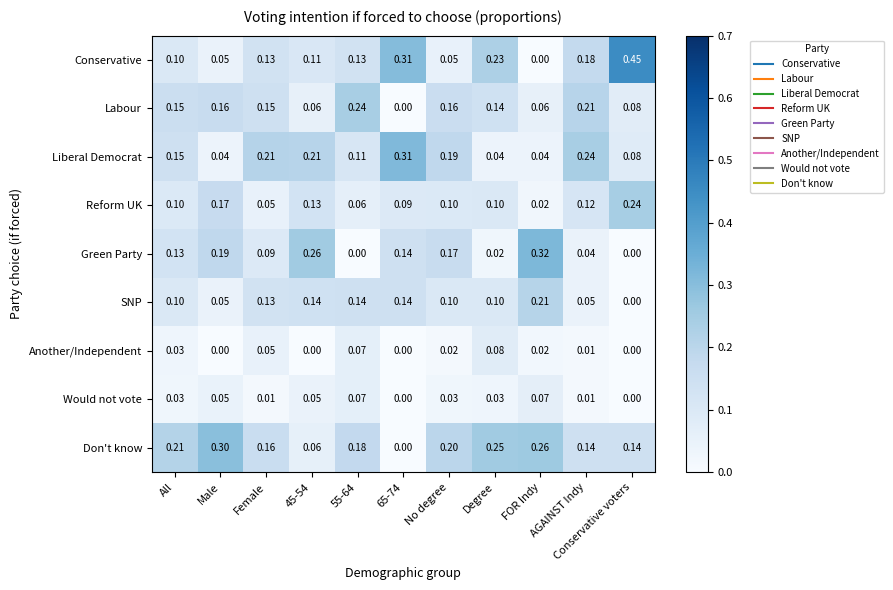

Which series has the largest total across all categories?

Don't know